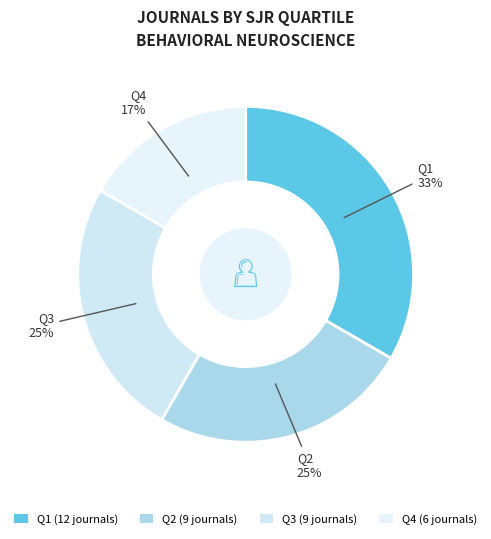

Which category has the biggest portion of the pie?

Q1